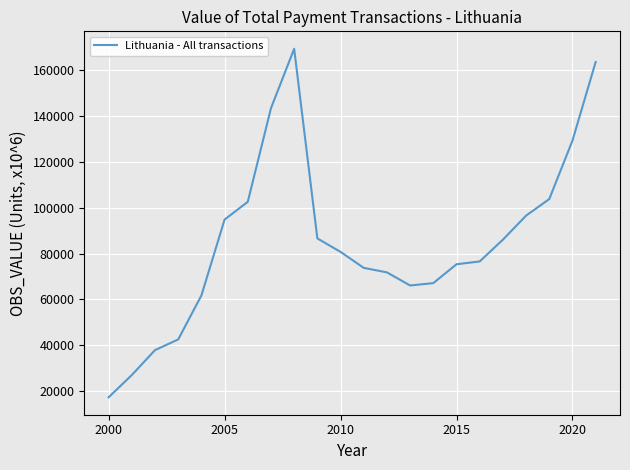

What is the minimum value shown in the chart?

17262.4